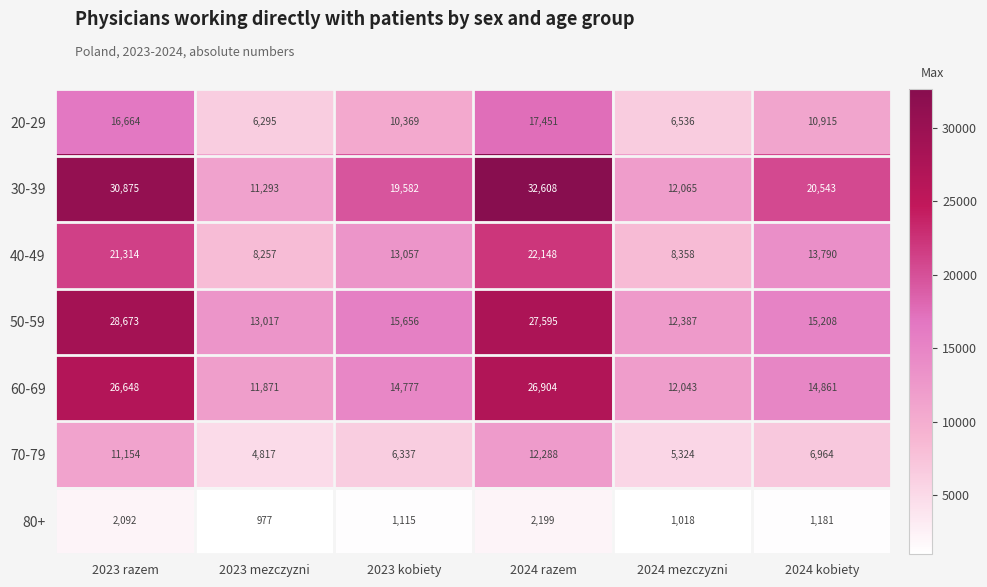

Is it true that 80+ equals 3776 at 2024 razem?

False